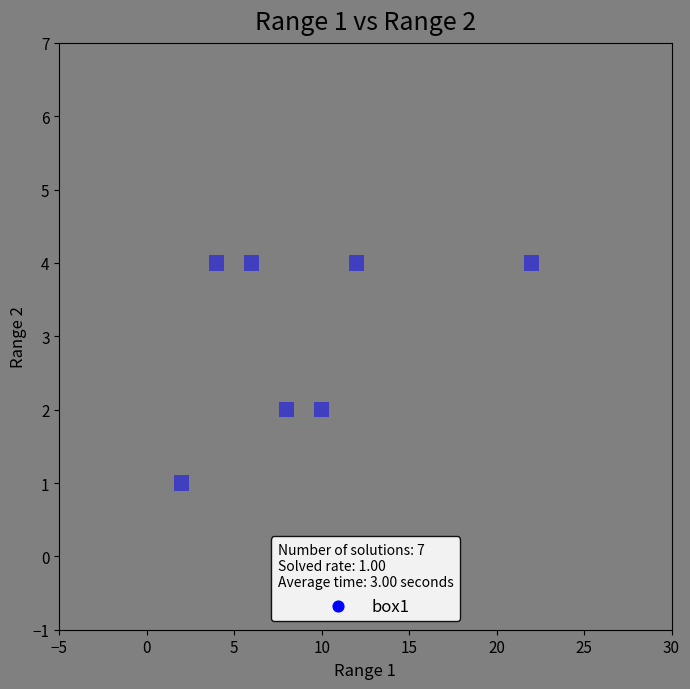

What is the range of X values (max minus min)?

20